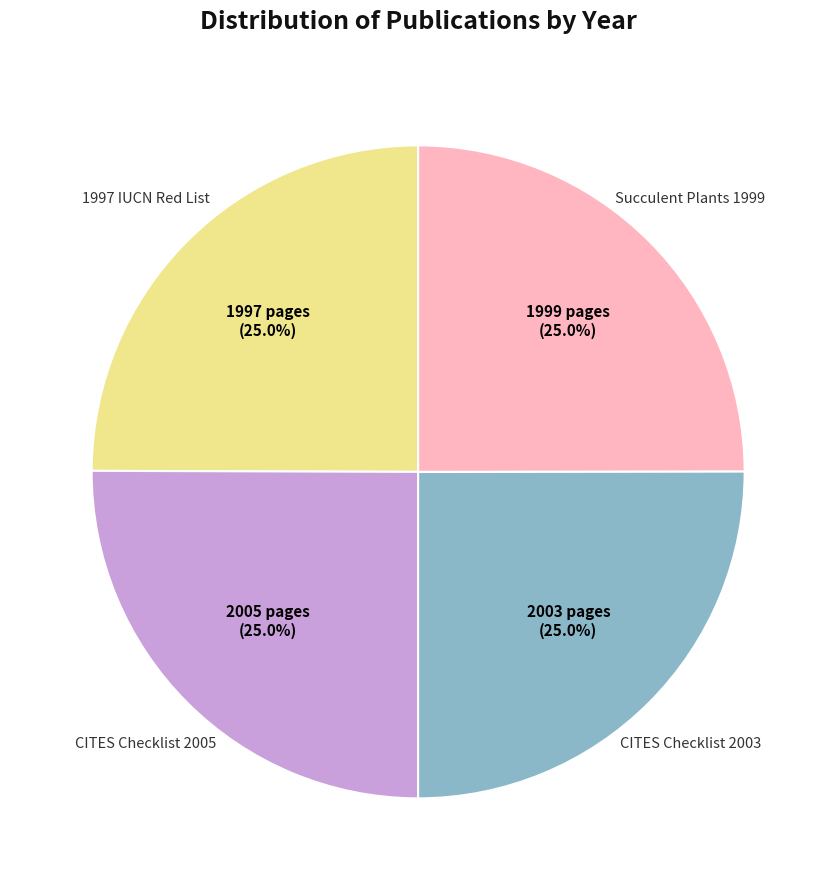

Is there any slice that represents more than half of the pie?

No